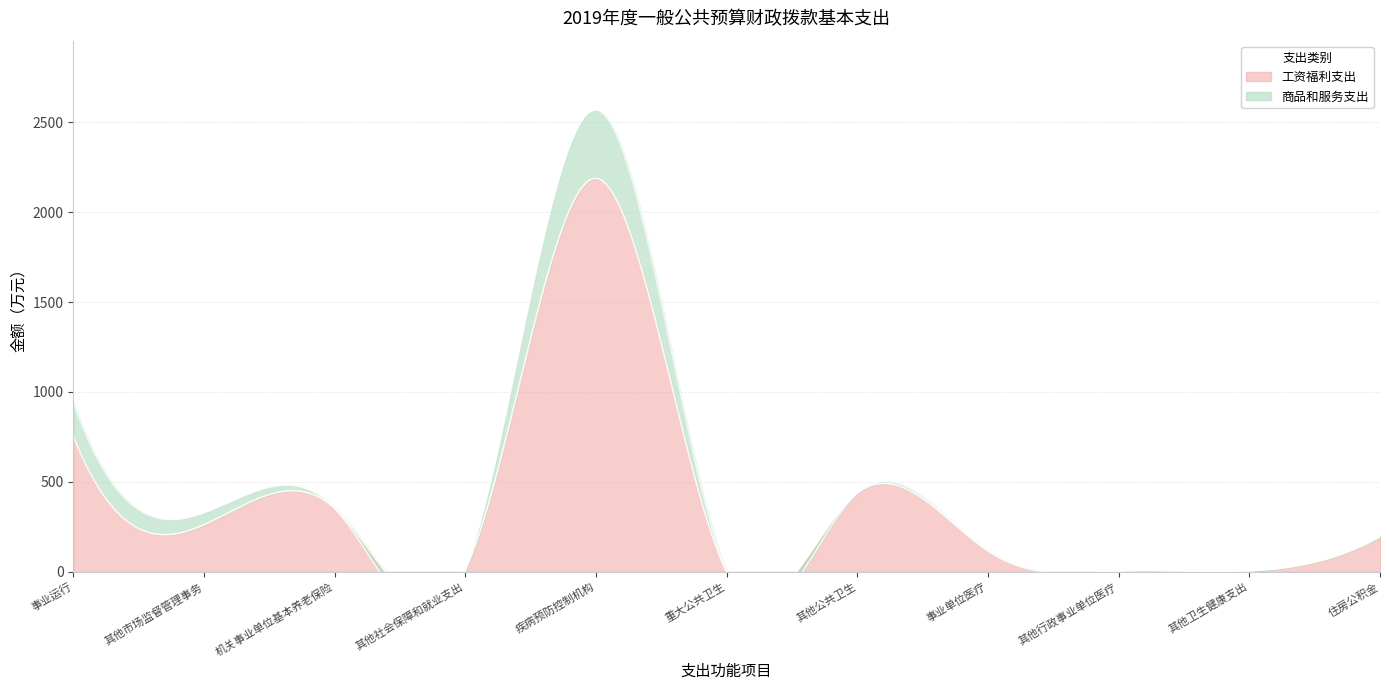

The 工资福利支出 series shows 4.8 at 其他行政事业单位医疗. True or false?

True